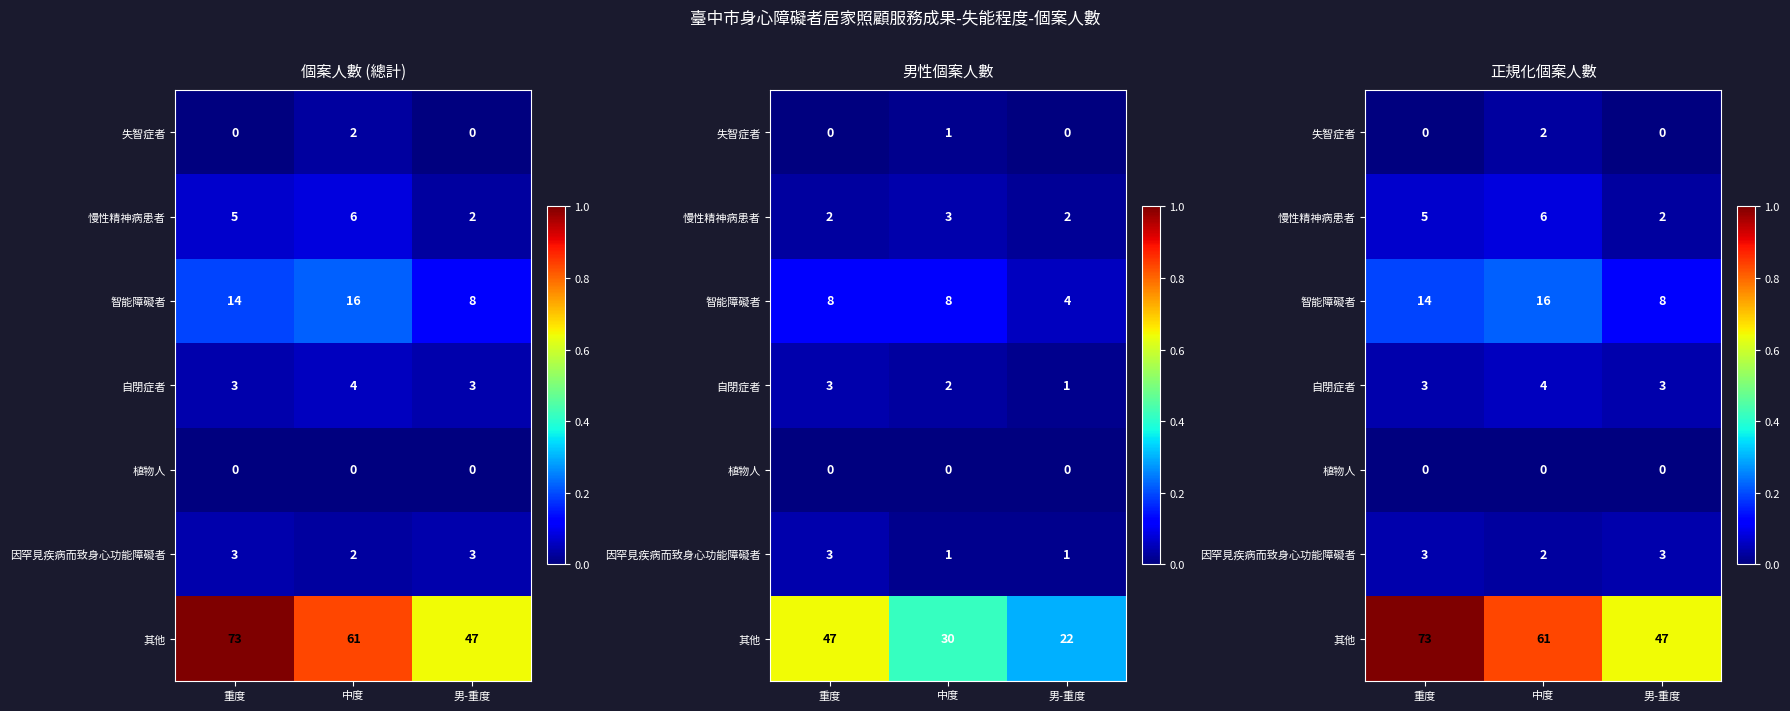

At which category does the chart reach its peak across all series?

重度